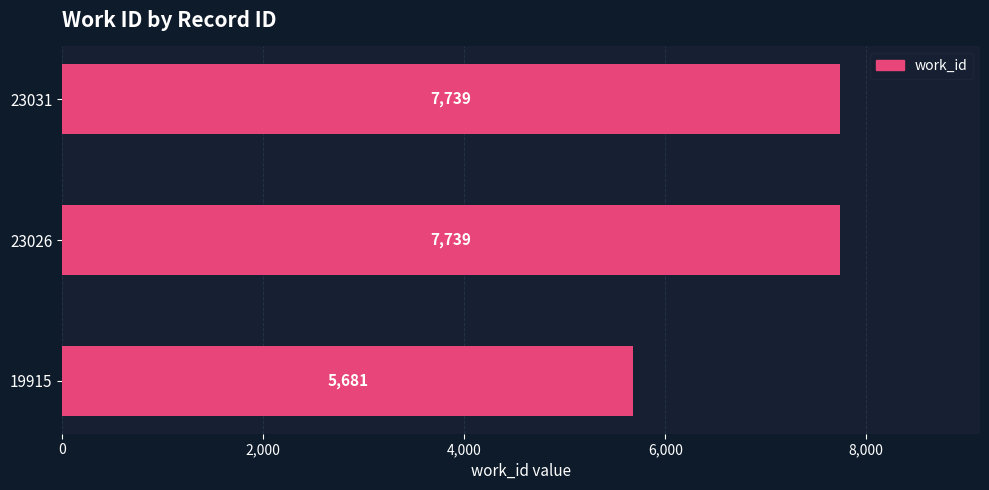

The chart shows a value of 7739 at 23026. True or false?

True